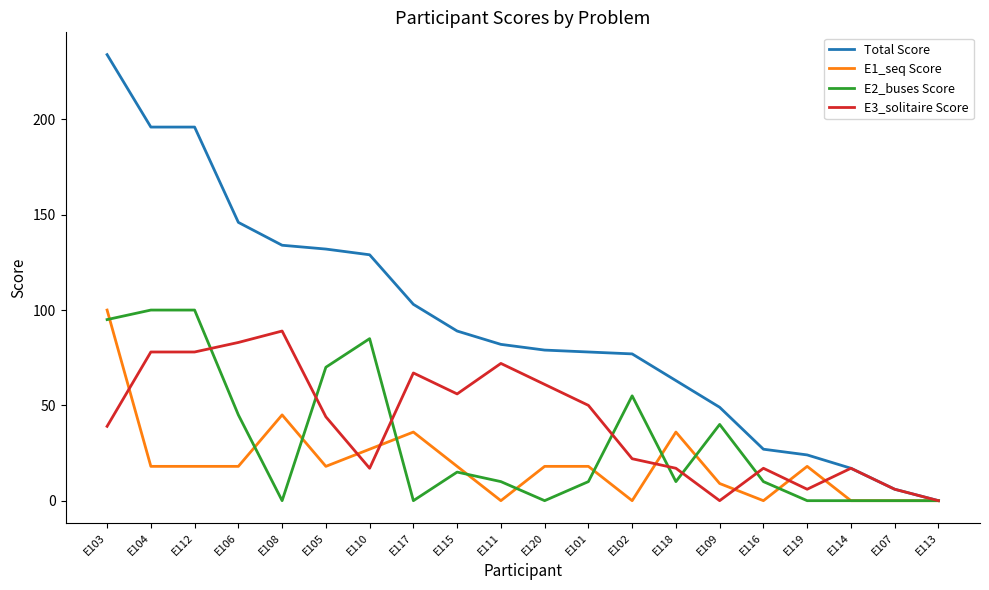

Is it true that E2_buses Score equals 40 at E109?

True